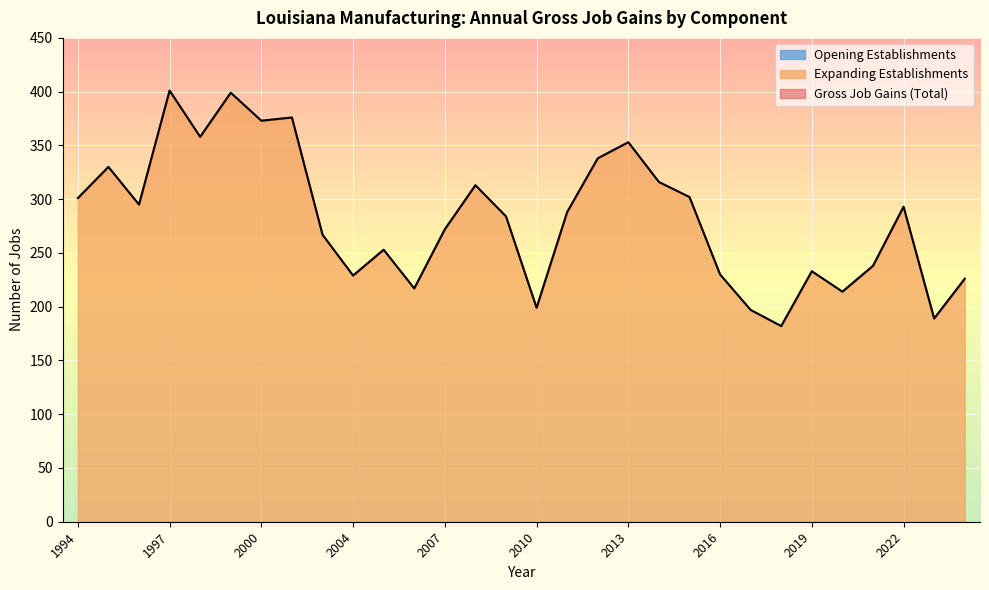

What are all the series names shown in the legend?

Gross Job Gains (Total), Expanding Establishments, Opening Establishments